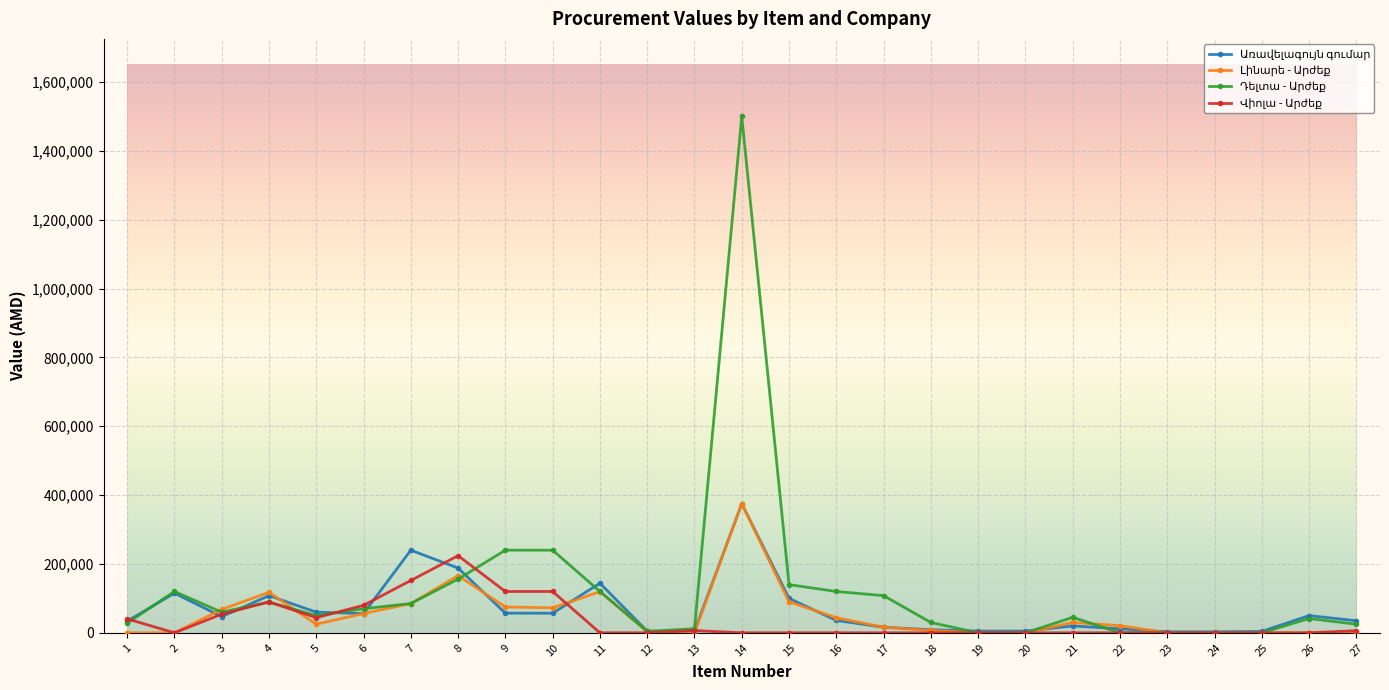

Is this an area chart (filled region under the line)?

No